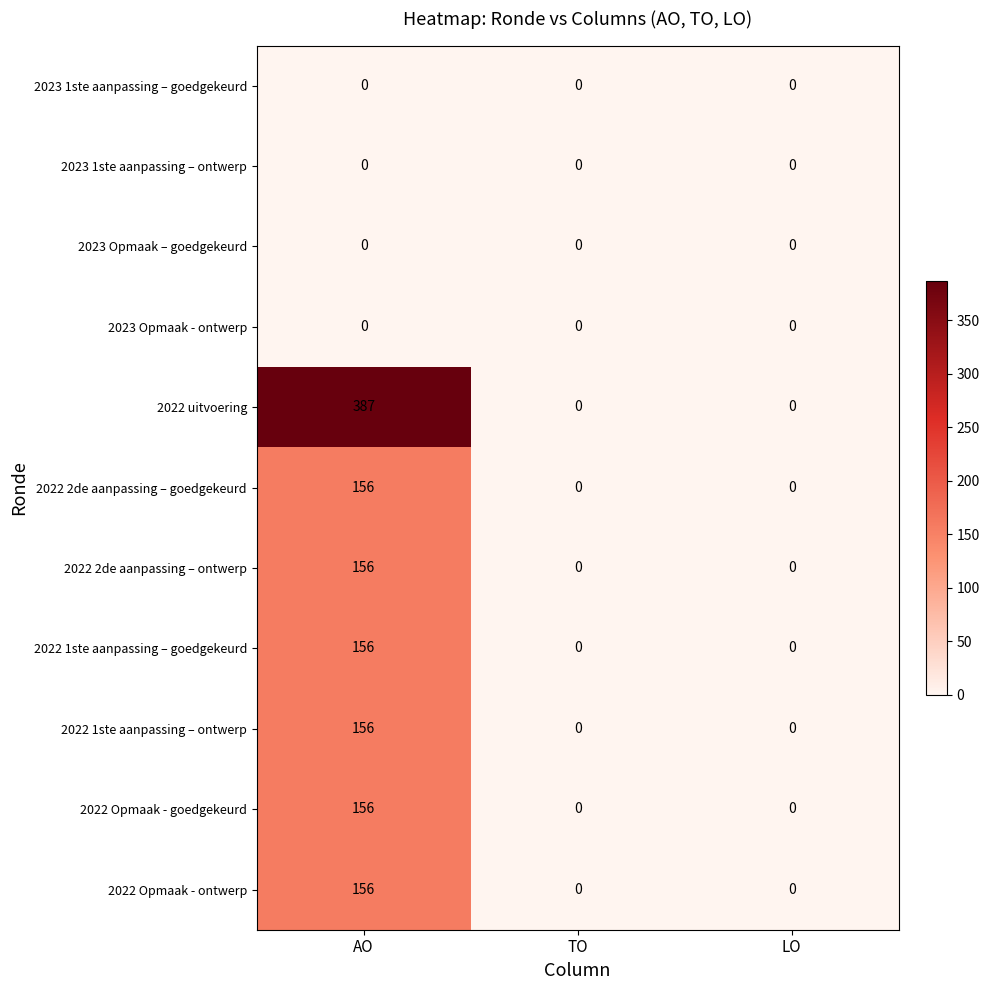

Is it true that 2022 Opmaak - goedgekeurd equals 0 at LO?

True